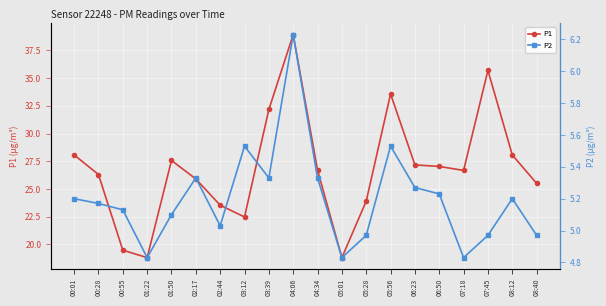

What is the label of the 2nd point from the left?

00:28